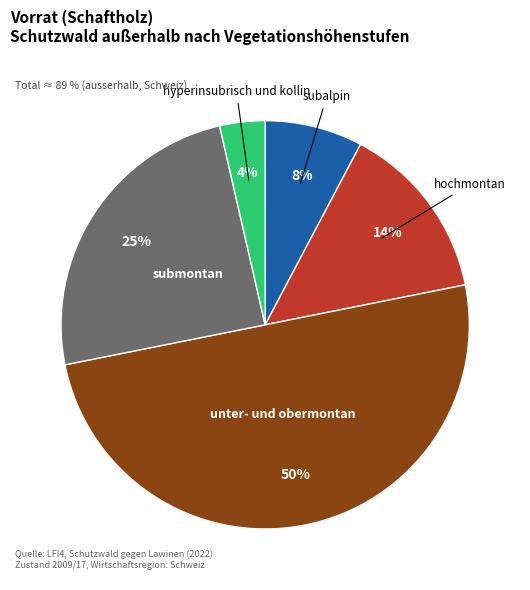

To the nearest percent, what is the average slice percentage?

20%